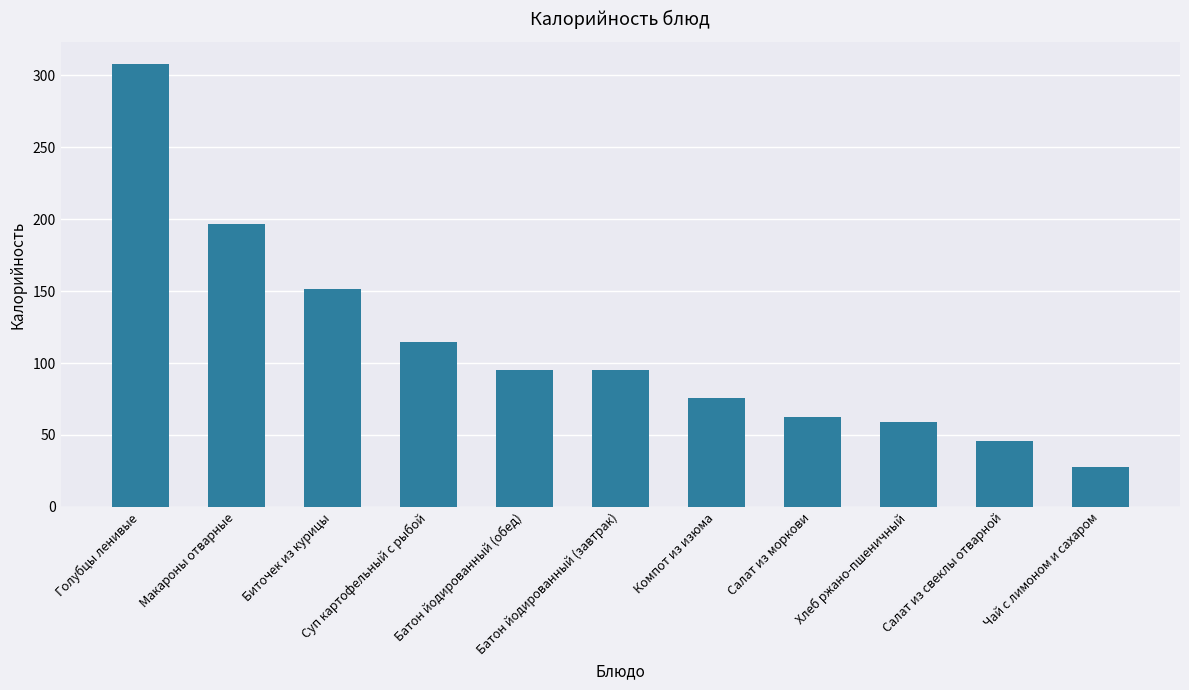

What is the label of the 7th bar from the right?

Батон йодированный (обед)